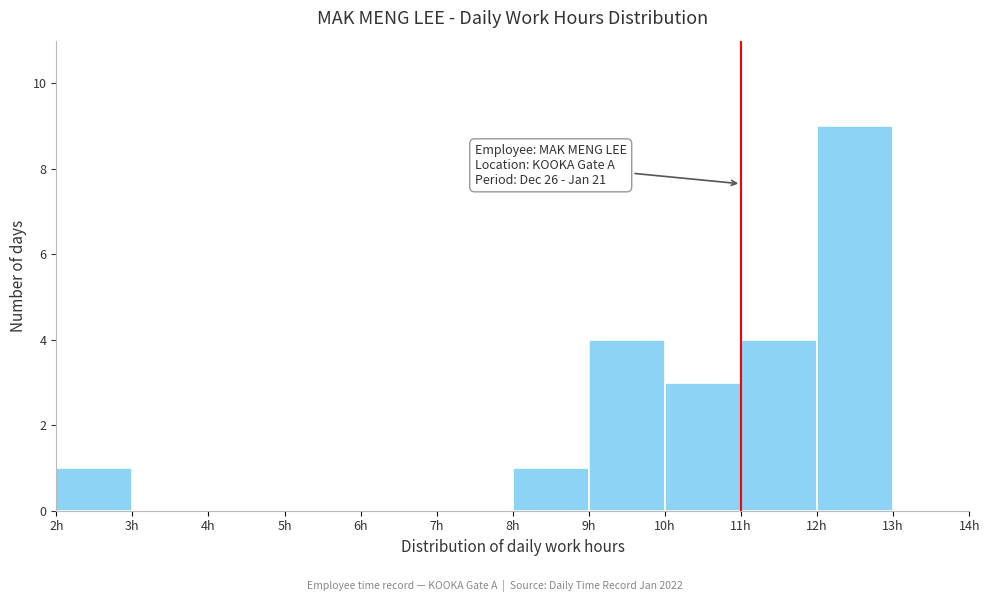

Over which range of the x-axis is the bar tallest?

12 to 13